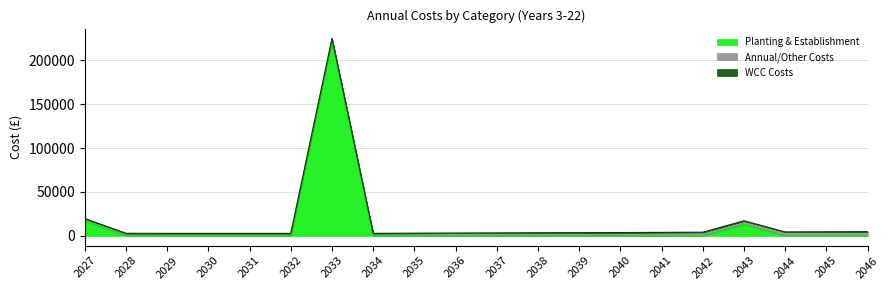

What is the highest value of the WCC Costs series?

100.0